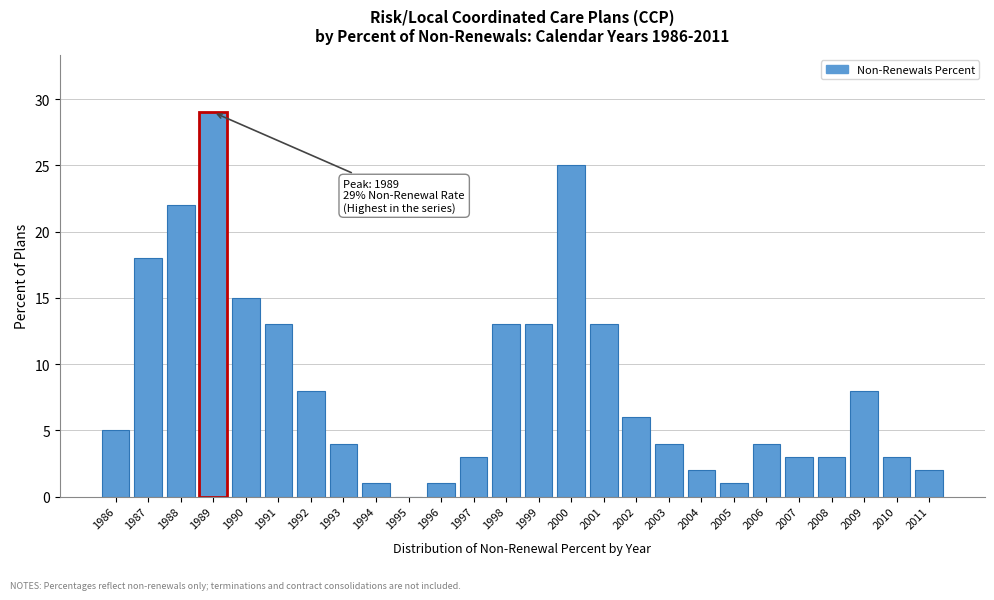

Reading left to right, extract all data points from this chart.

1986=5	1987=18	1988=22	1989=29	1990=15	1991=13	1992=8	1993=4	1994=1	1995=0	1996=1	1997=3	1998=13	1999=13	2000=25	2001=13	2002=6	2003=4	2004=2	2005=1	2006=4	2007=3	2008=3	2009=8	2010=3	2011=2